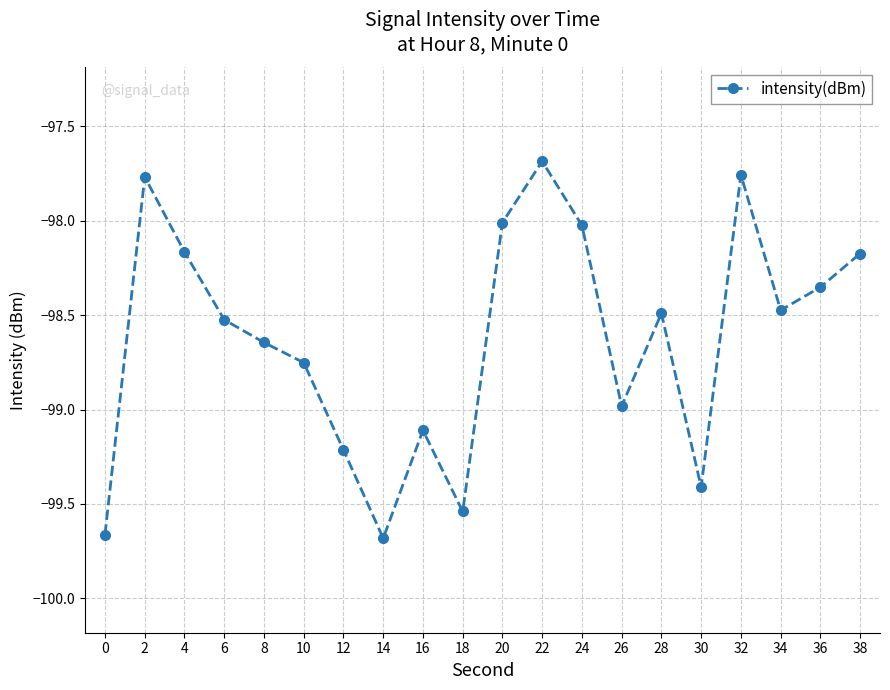

What is the sum of all values?

-1972.4